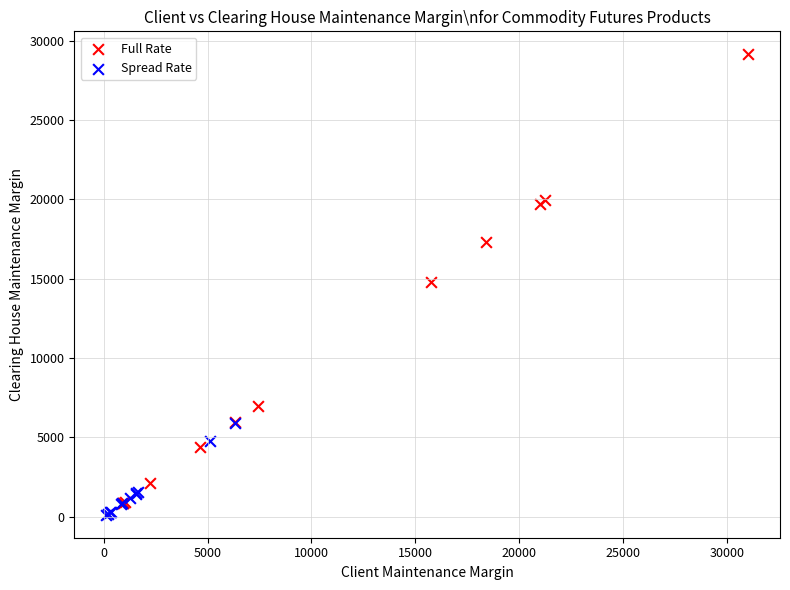

What are all the series names shown in the legend?

Full Rate, Spread Rate